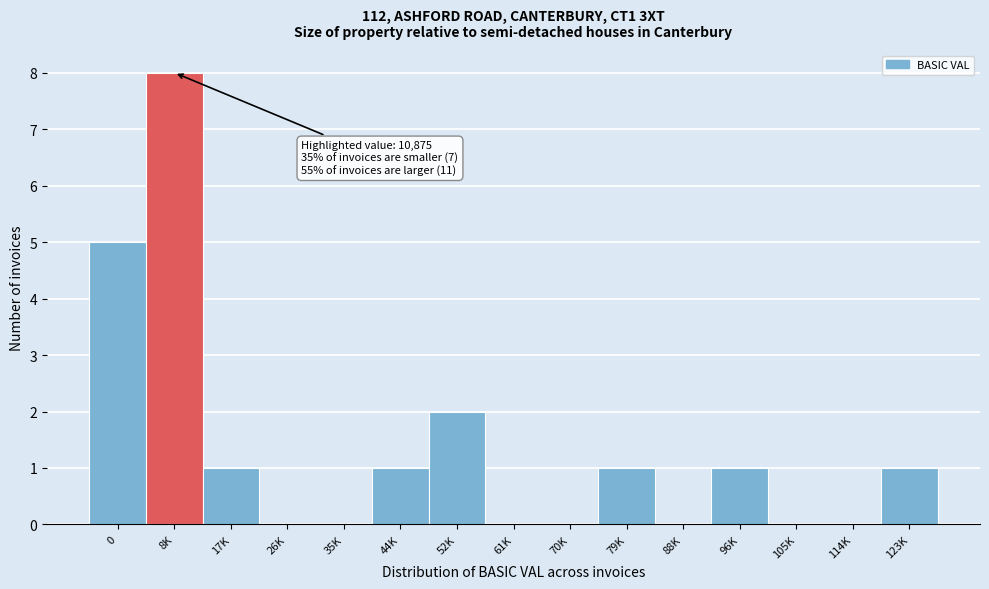

Reading right to left, extract all data points from this chart.

123K=1	114K=0	105K=0	96K=1	88K=0	79K=1	70K=0	61K=0	52K=2	44K=1	35K=0	26K=0	17K=1	8K=8	0=5